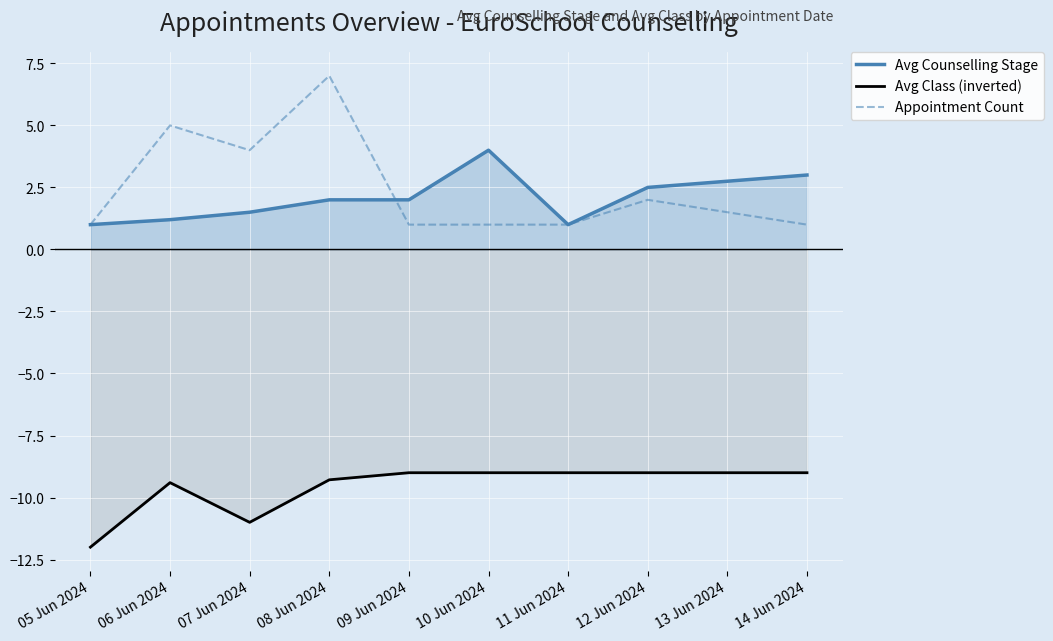

Which series has the widest spread of values?

Appointment Count